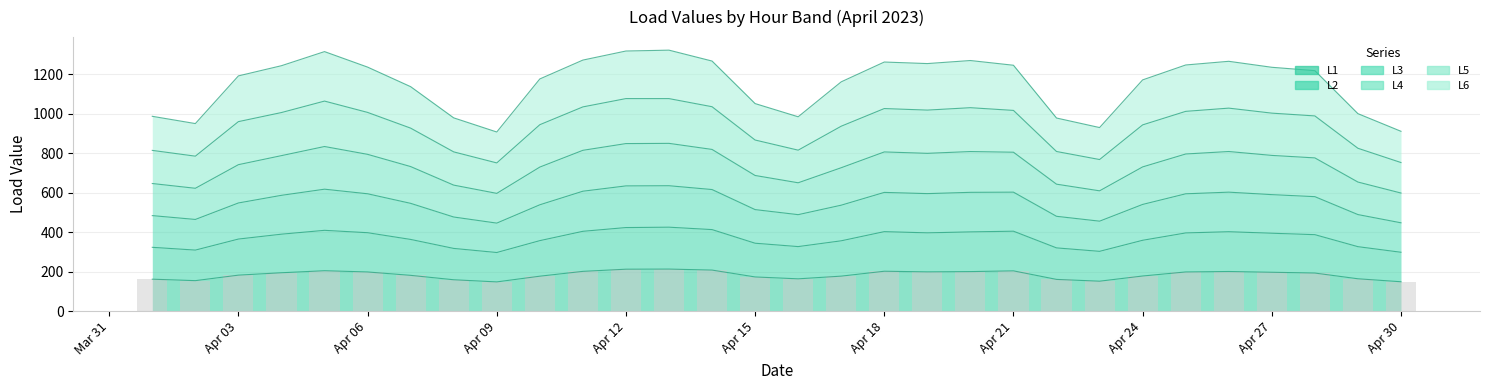

What is the highest value of the L1 series?

212.9